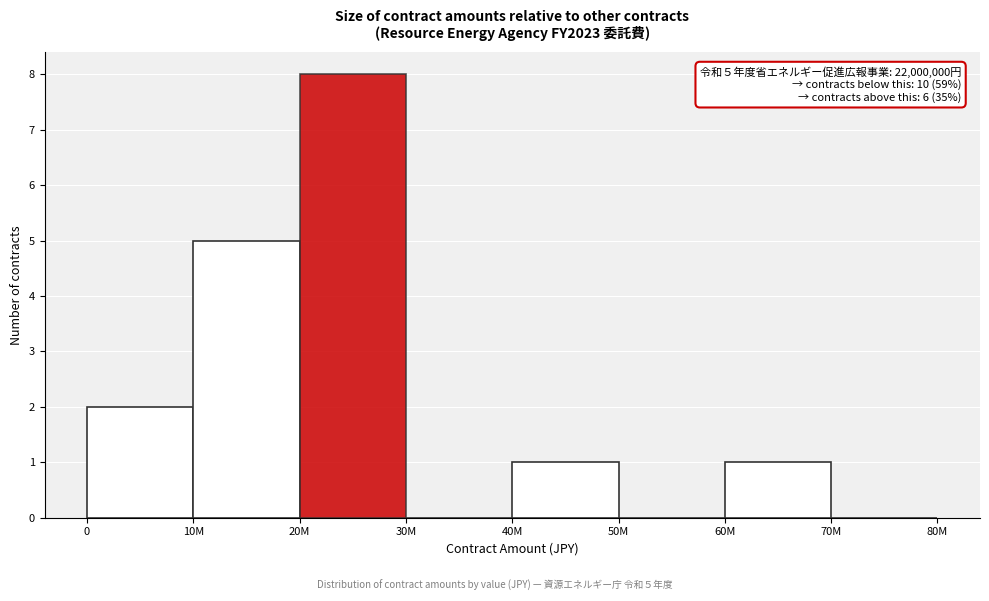

Reading left to right, extract all data points from this chart.

0=2	10M=5	20M=8	30M=0	40M=1	50M=0	60M=1	70M=0